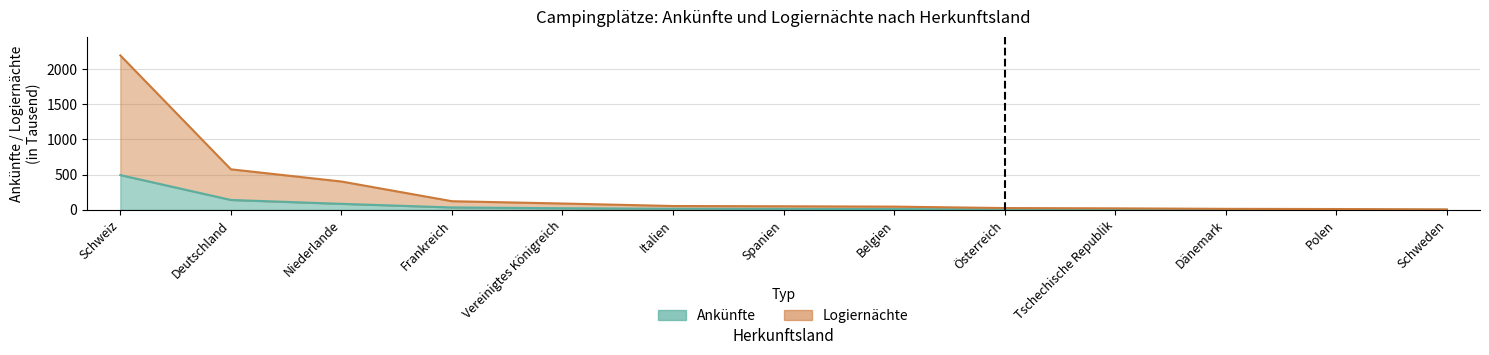

The value of Ankünfte at Niederlande is 144.4. True or false?

False